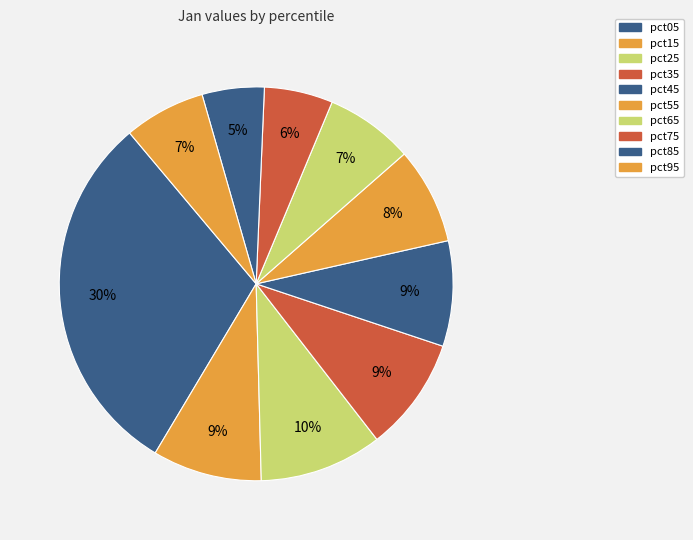

Count the number of slices in the pie.

10